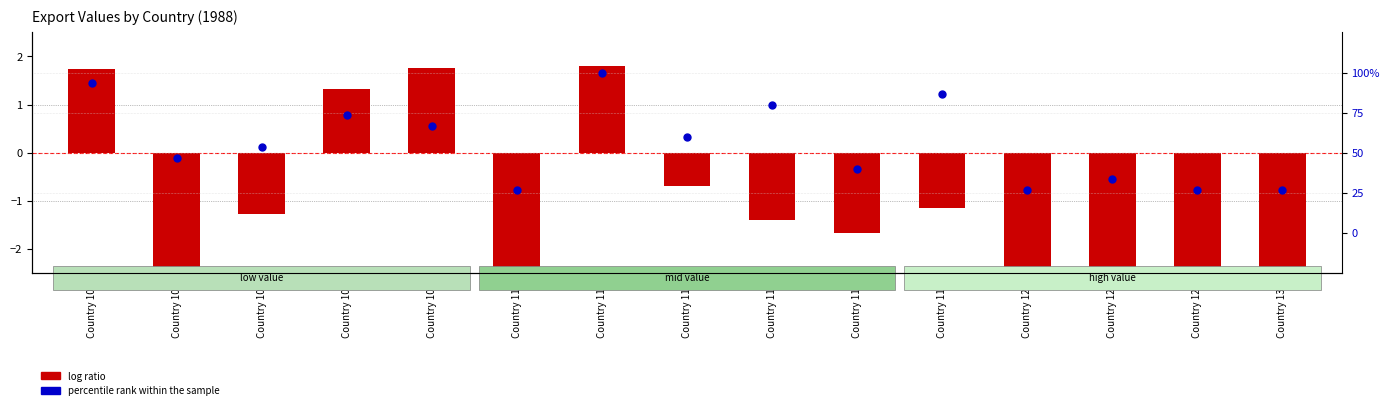

Which series contains the highest Y value?

percentile rank within the sample